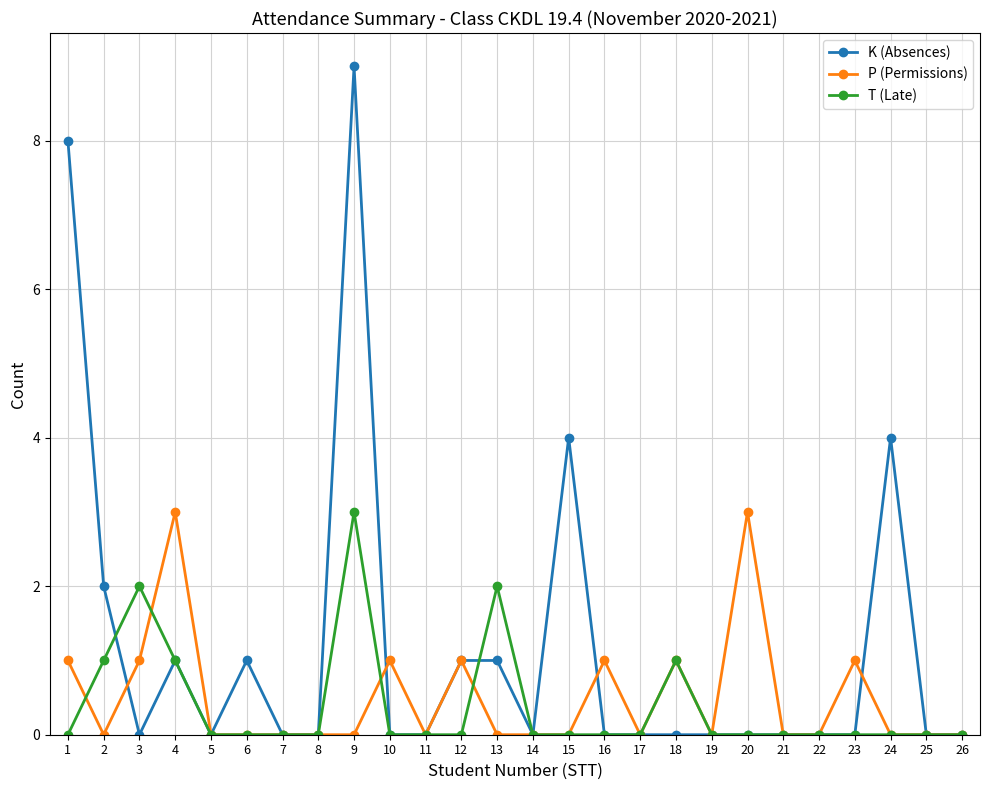

True or false: P (Permissions) has more than 1 points higher than both neighbors.

True